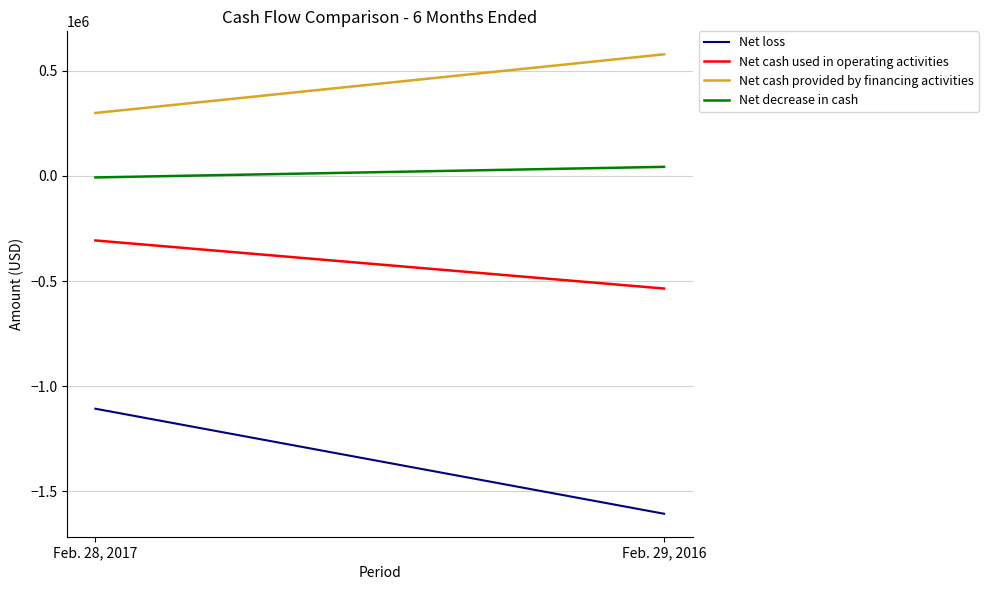

Reading left to right, what are all the values shown in this chart?

Net loss: -1107783	-1607772
Net cash used in operating activities: -306874	-535721
Net cash provided by financing activities: 300000	579242
Net decrease in cash: -6874	43521